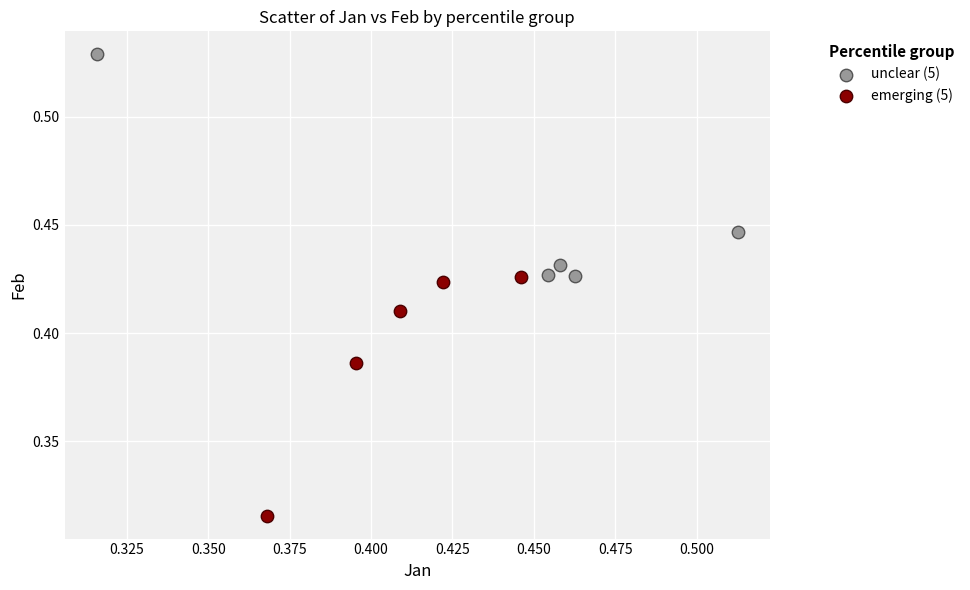

Which series reaches the minimum Y coordinate?

emerging (5)